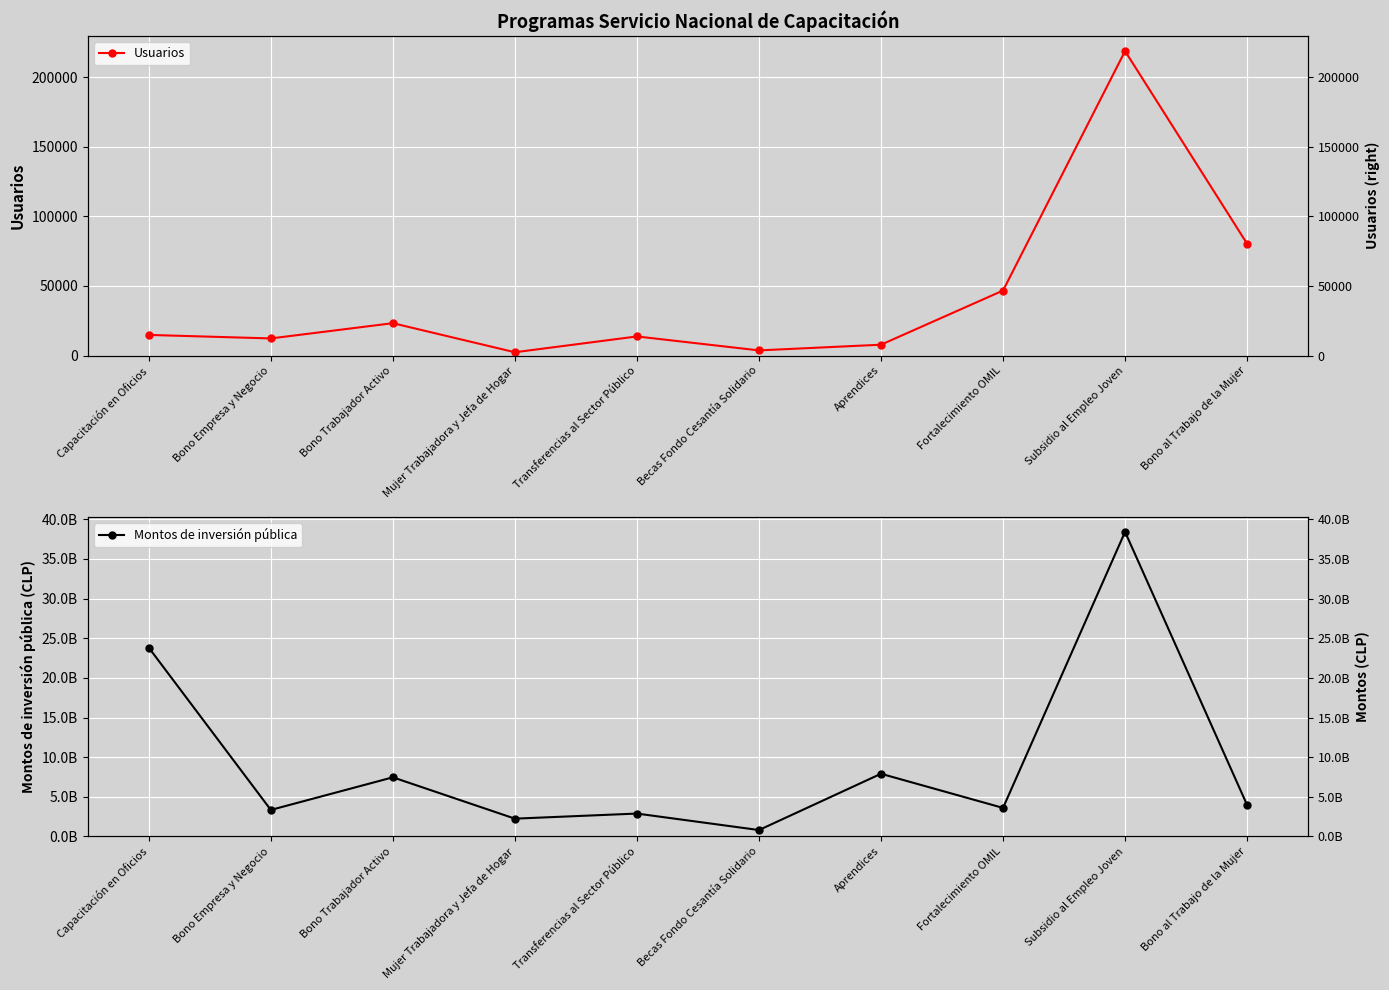

Where is the first local maximum for Usuarios?

Bono Trabajador Activo